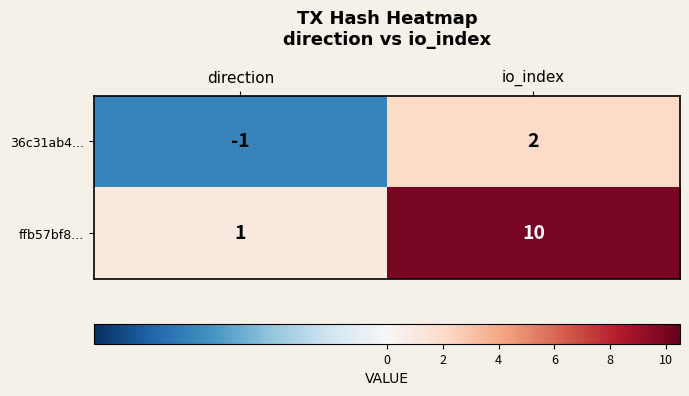

List the series in order of their peak value, lowest first.

36c31ab4..., ffb57bf8...